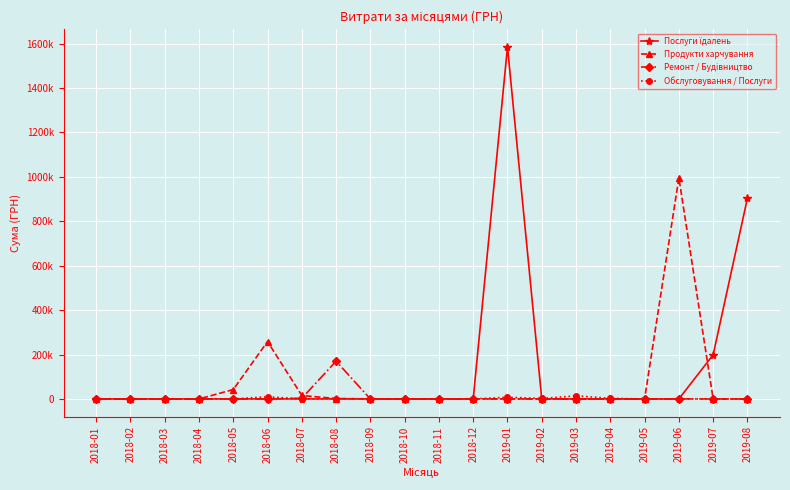

Is this an area chart (filled region under the line)?

No